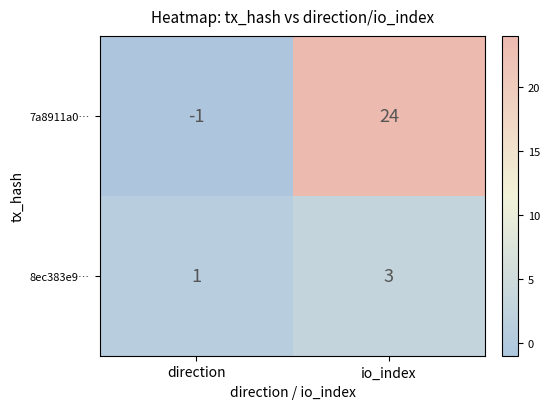

The 7a8911a0… series shows -1 at direction. True or false?

True